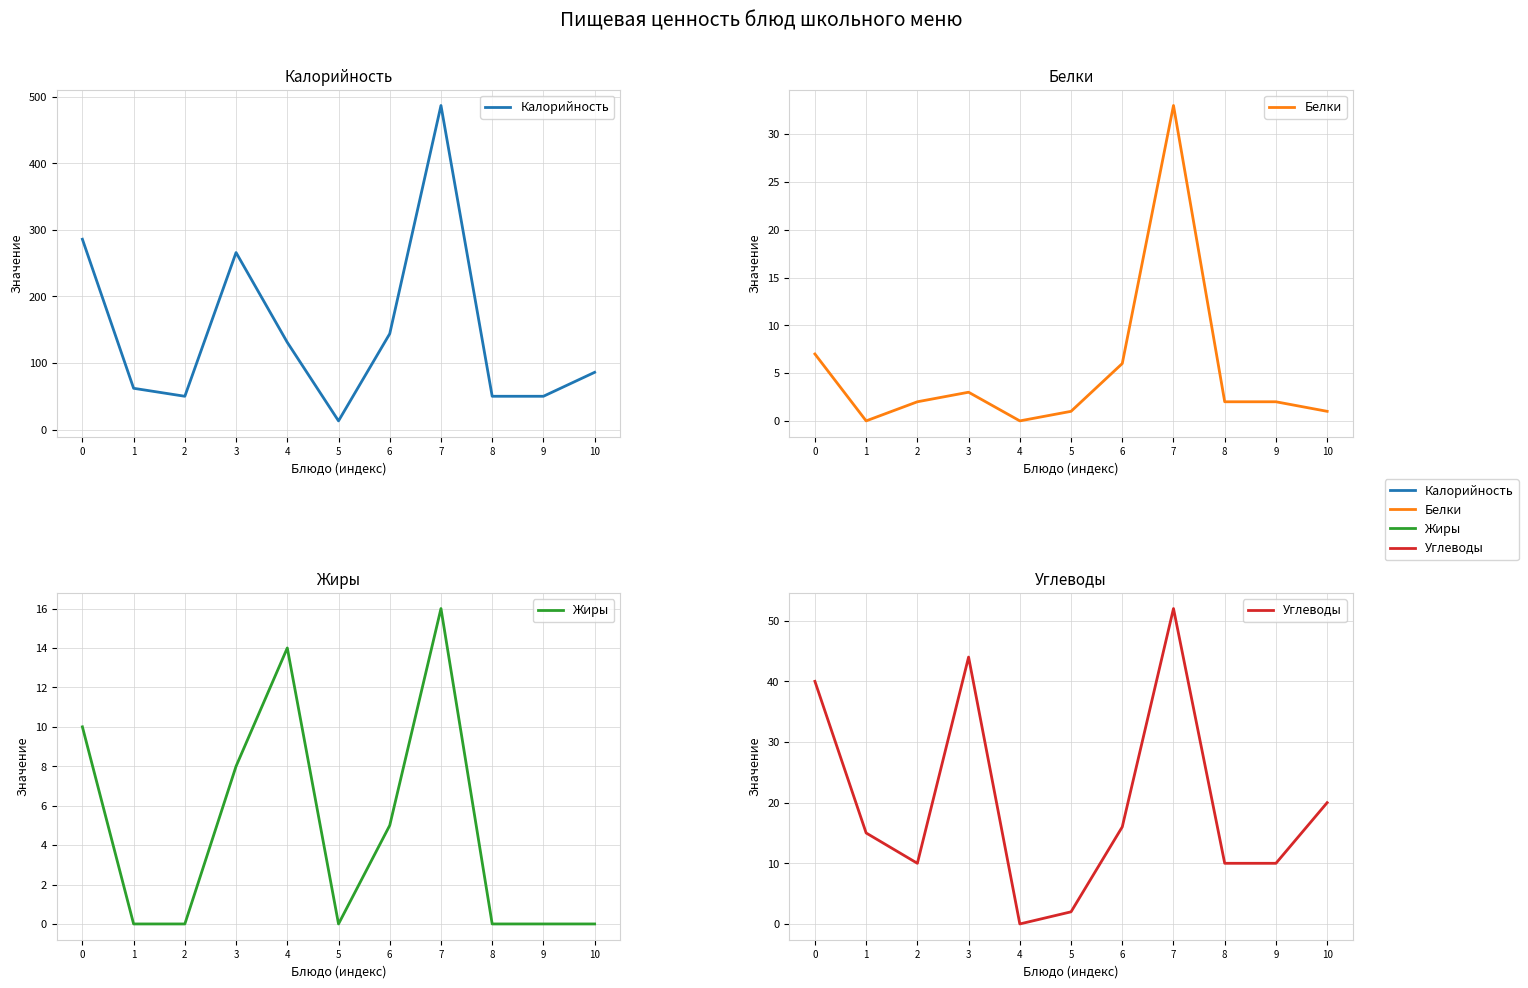

What is the sum of all Углеводы values?

219